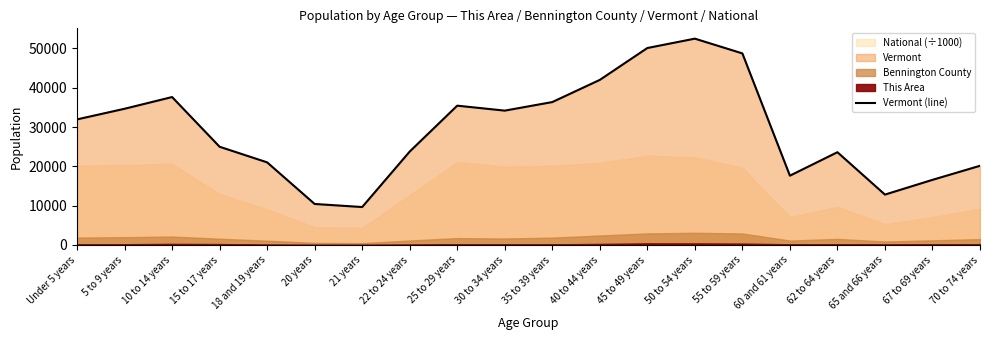

Where does the data first go above 31952?

5 to 9 years